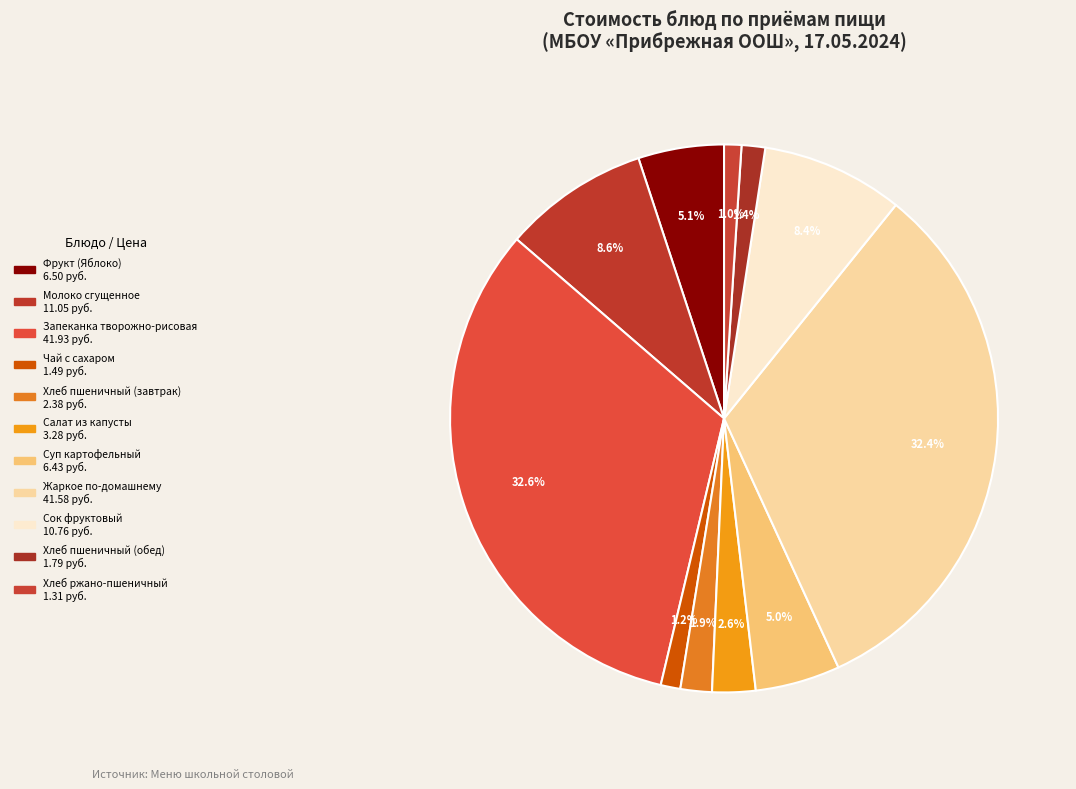

Combined, what portion of the pie is Молоко сгущенное and Хлеб пшеничный (обед)?

10.0%